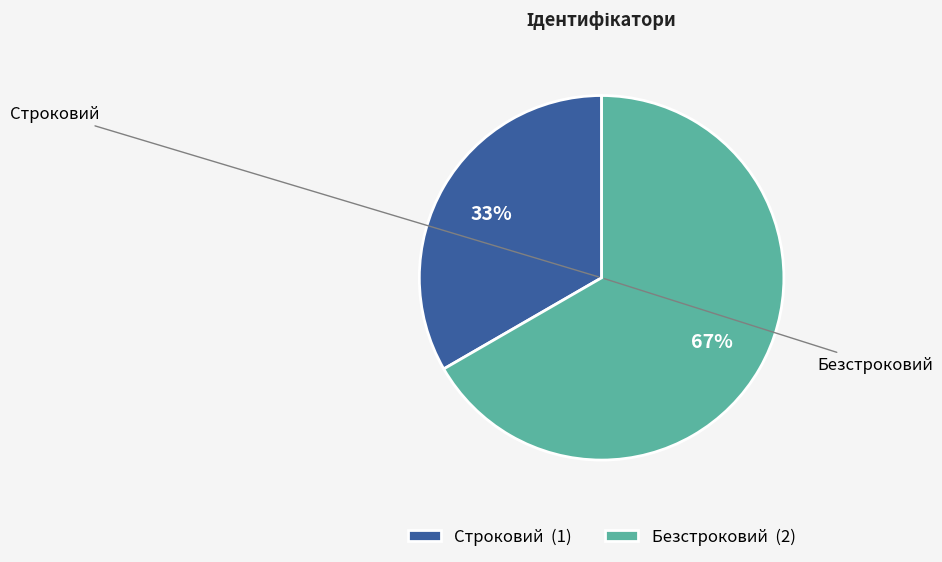

Is it true that Строковий is 20% of the pie?

False